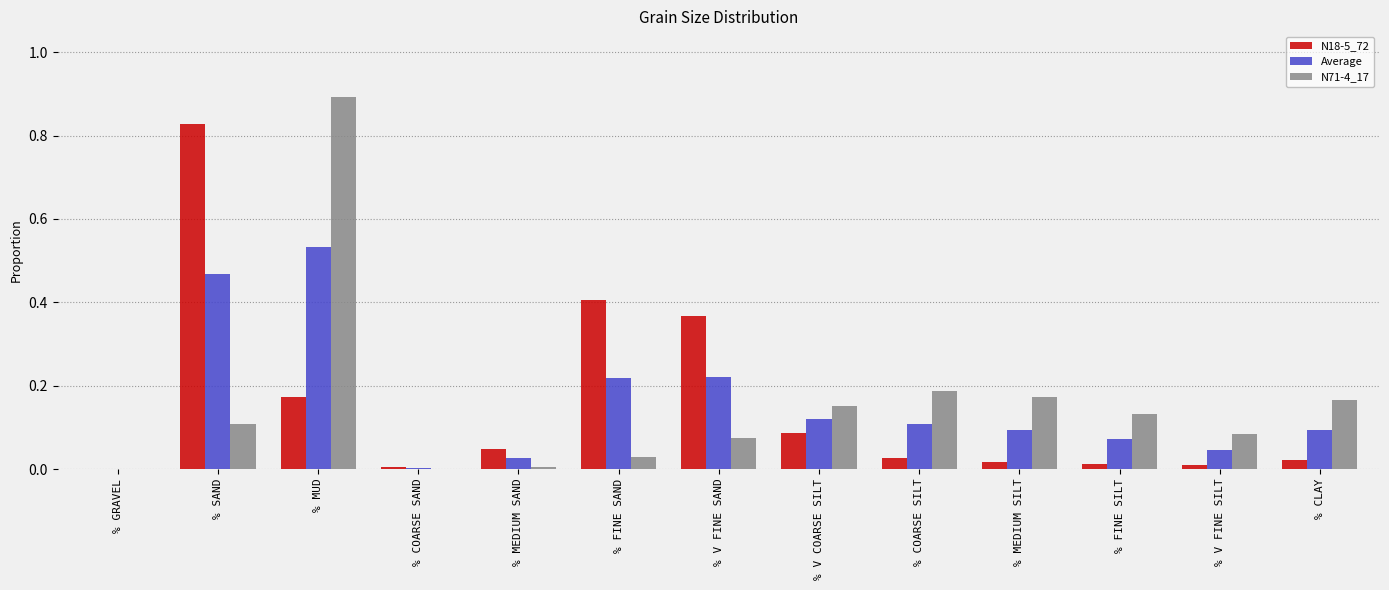

Which series changed the most between % FINE SAND and % COARSE SILT?

N18-5_72